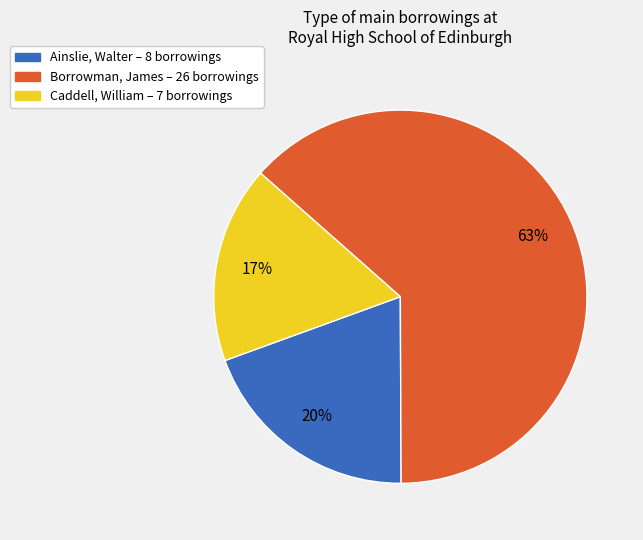

Which category has the biggest portion of the pie?

Borrowman, James